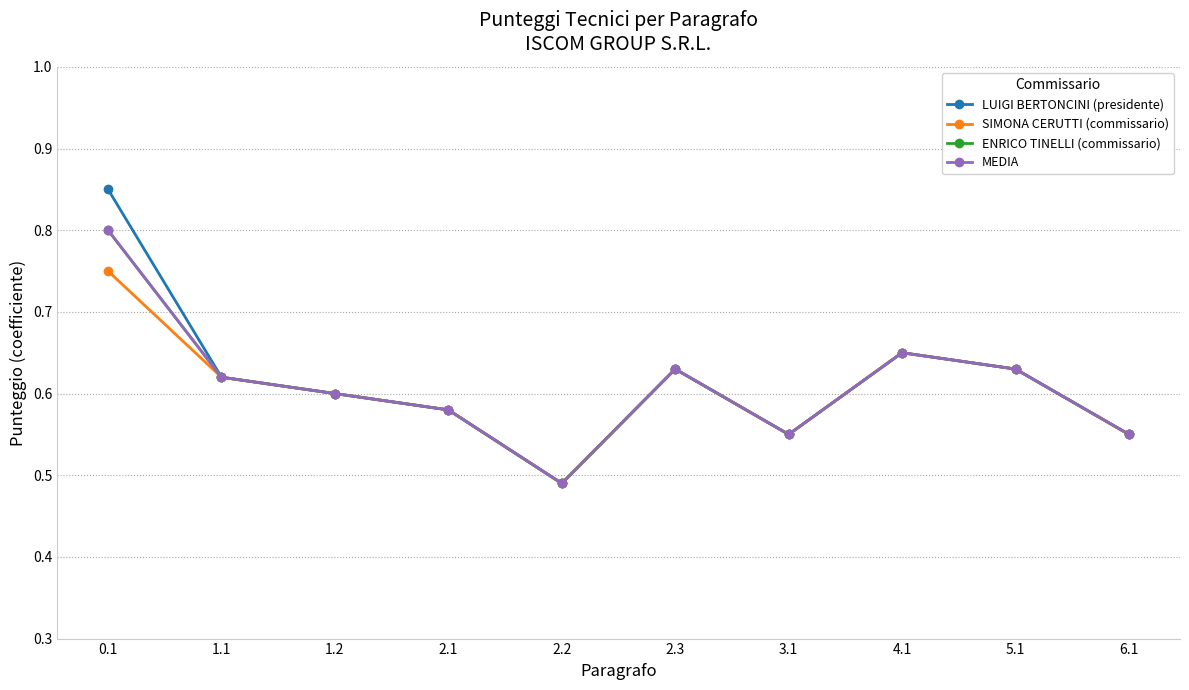

At which category does SIMONA CERUTTI (commissario) reach its first local valley?

2.2